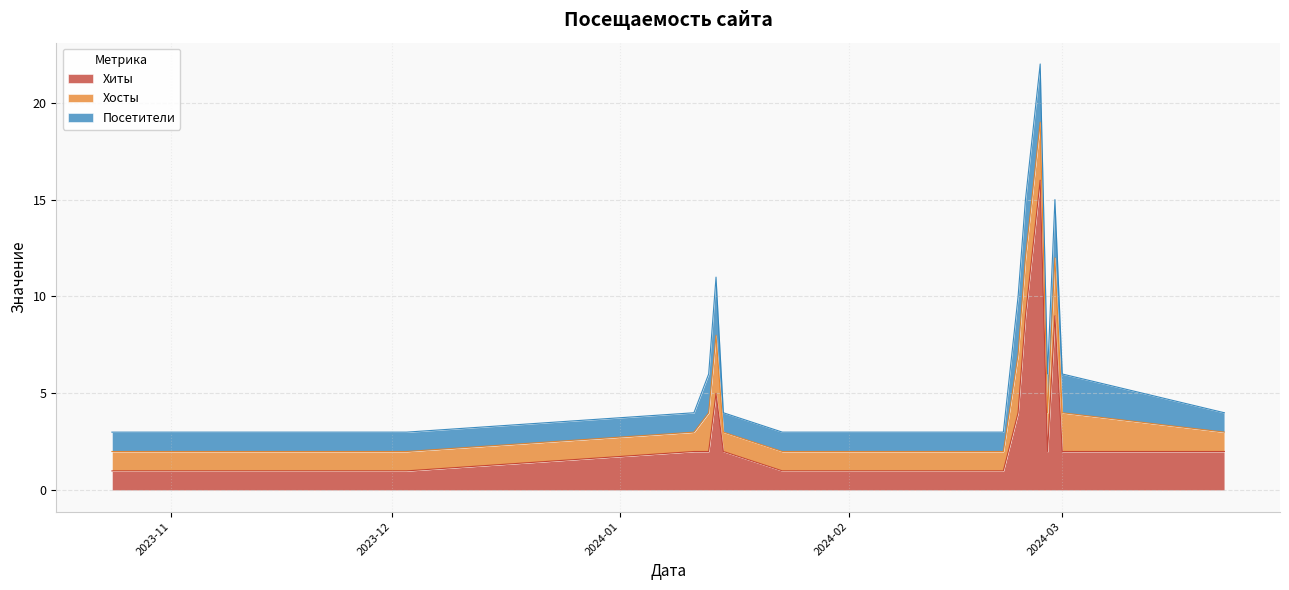

True or false: Хиты has a value of 5 at 2024-01-14.

True